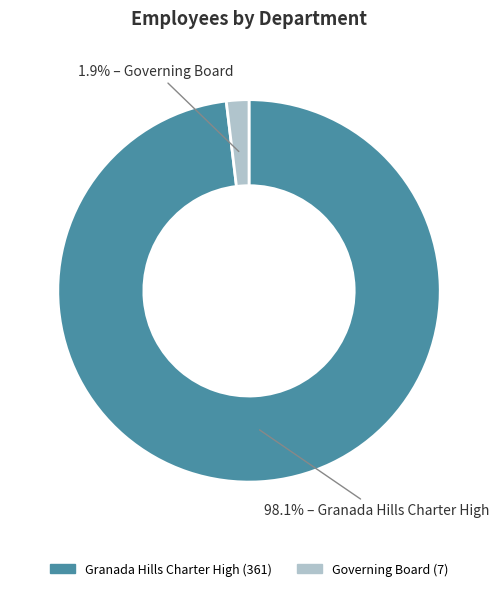

Which slice is the largest?

Granada Hills Charter High